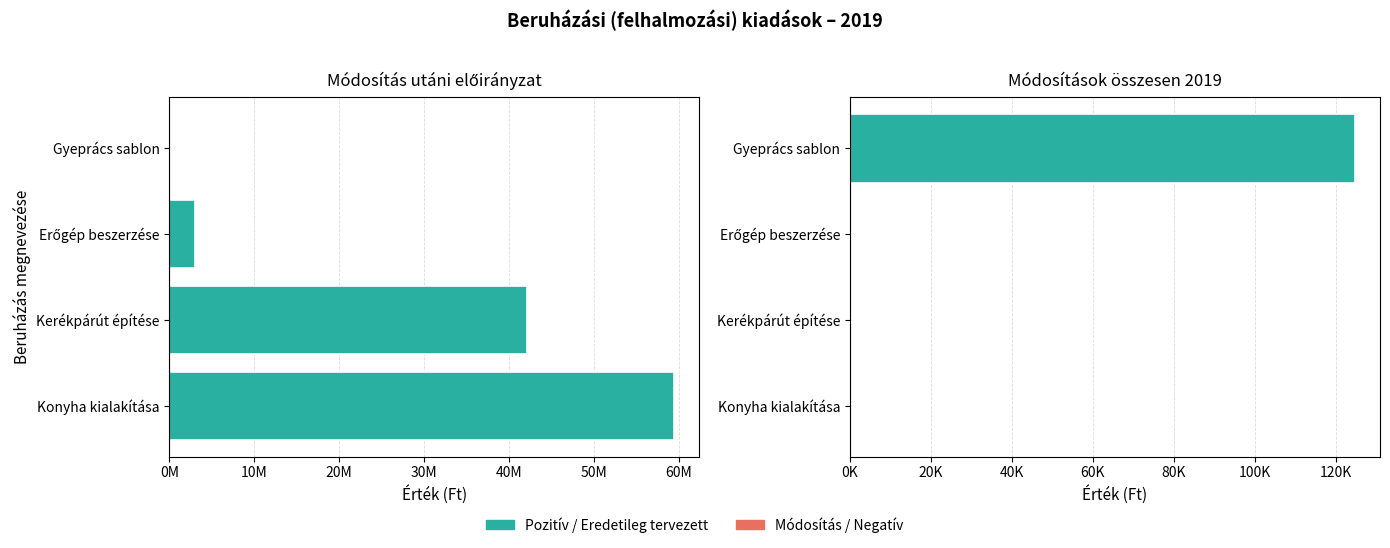

Count the number of categories in the chart.

4